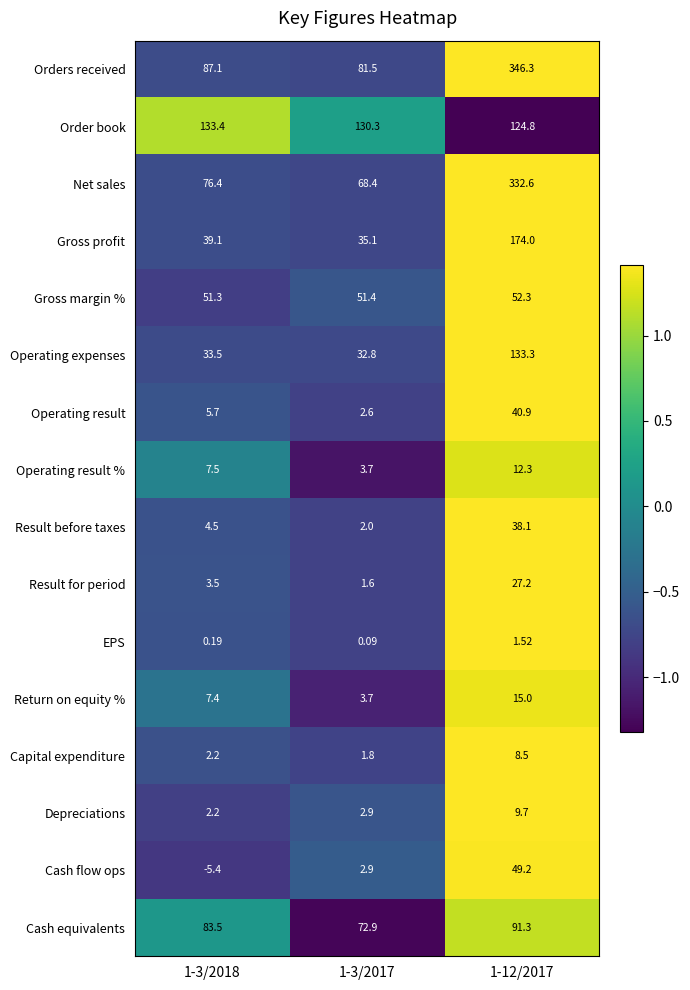

Which series has the largest total across all categories?

Orders received